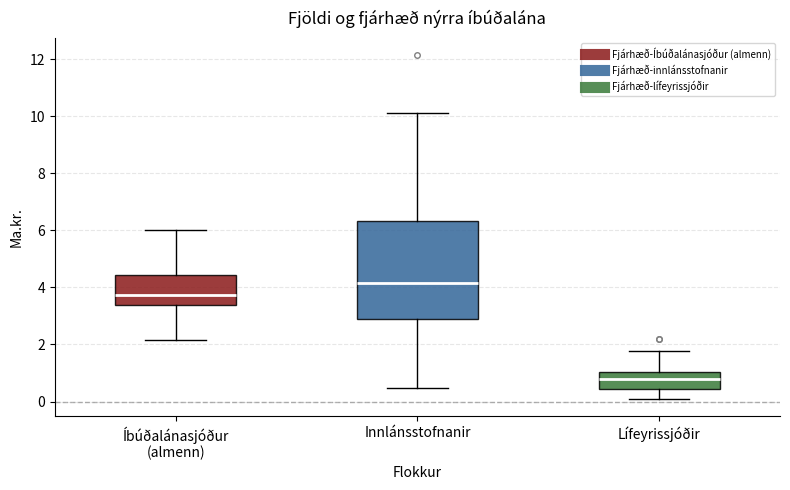

Where is the lower edge of the box for Innlánsstofnanir on the y-axis? The values are not printed on the chart, so give them approximately, as read against the axis.

3.0